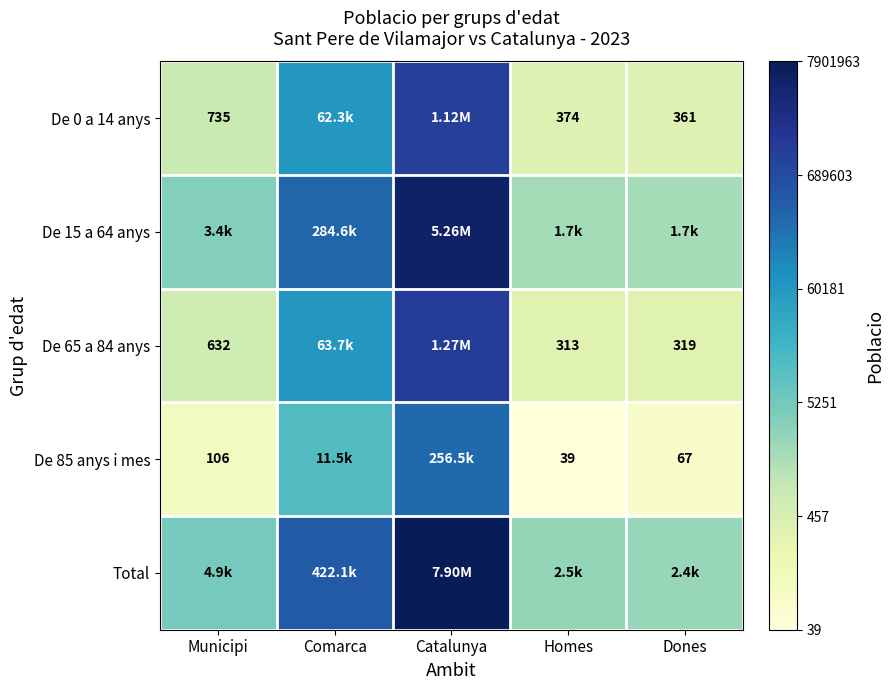

At which category is the sum across all series the highest?

Catalunya